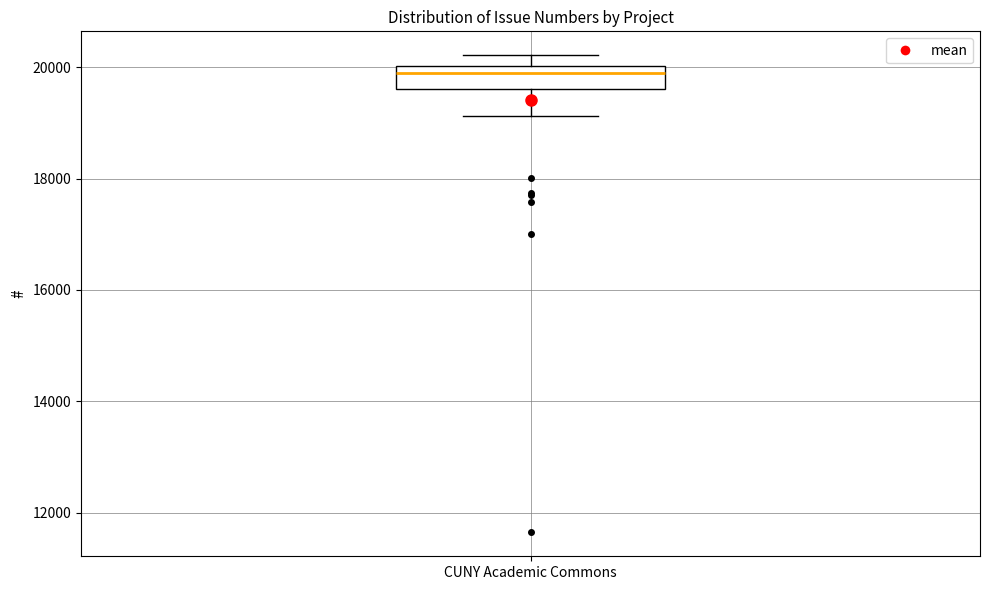

Where does the lower whisker of the box for CUNY Academic Commons end on the y-axis? The values are not printed on the chart, so give them approximately, as read against the axis.

19200